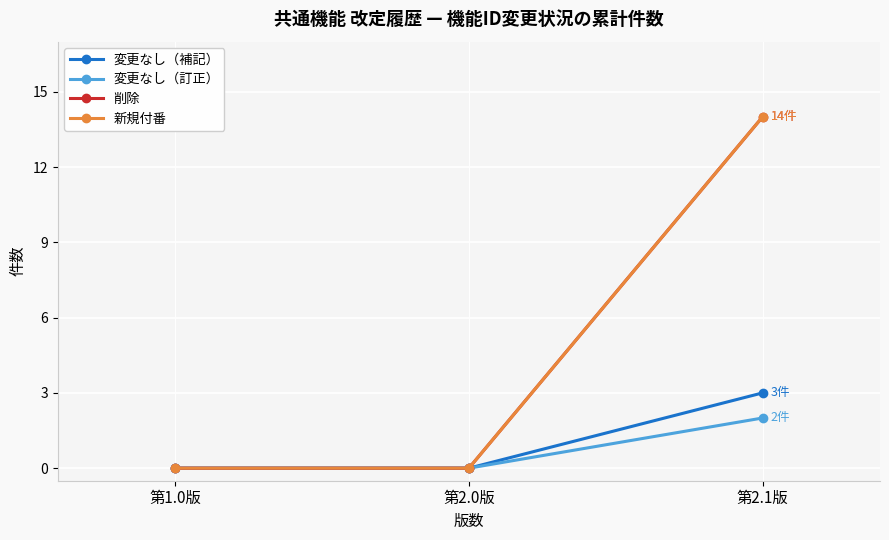

Is it true that 変更なし（補記） equals 0 at 第1.0版?

True